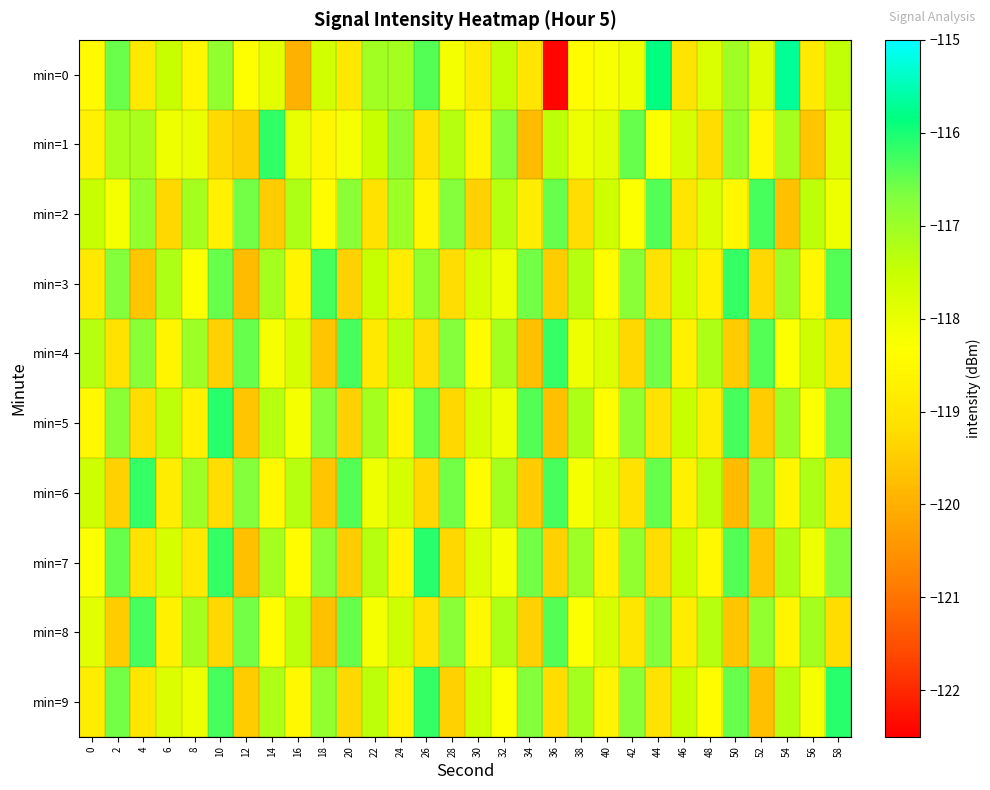

Between 6 and 32, which is larger?

32